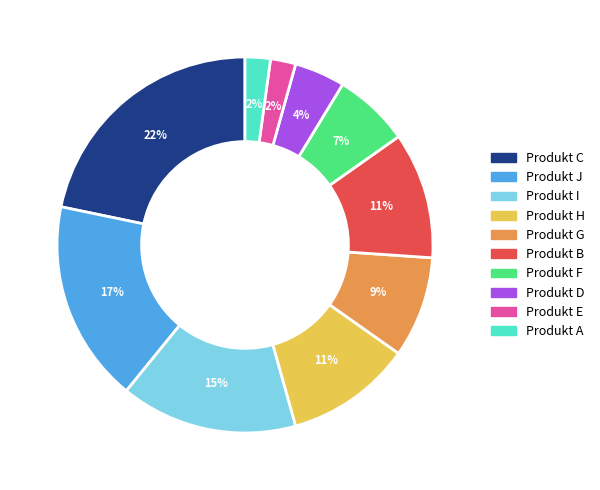

To the nearest percent, what is the average slice percentage?

10%